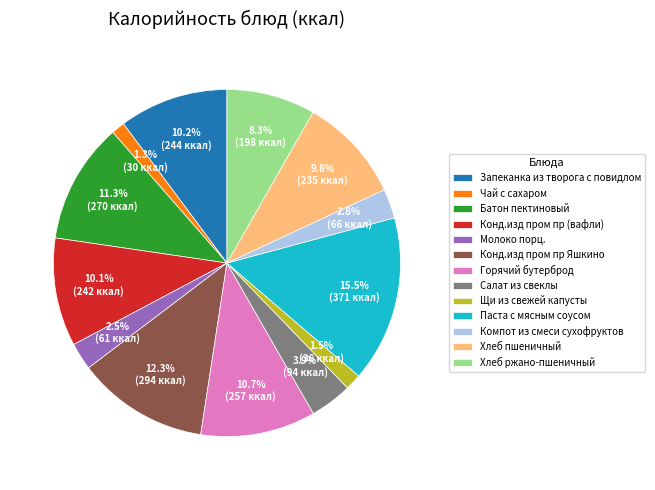

What percentage is NOT represented by Запеканка из творога с повидлом?

89.8%